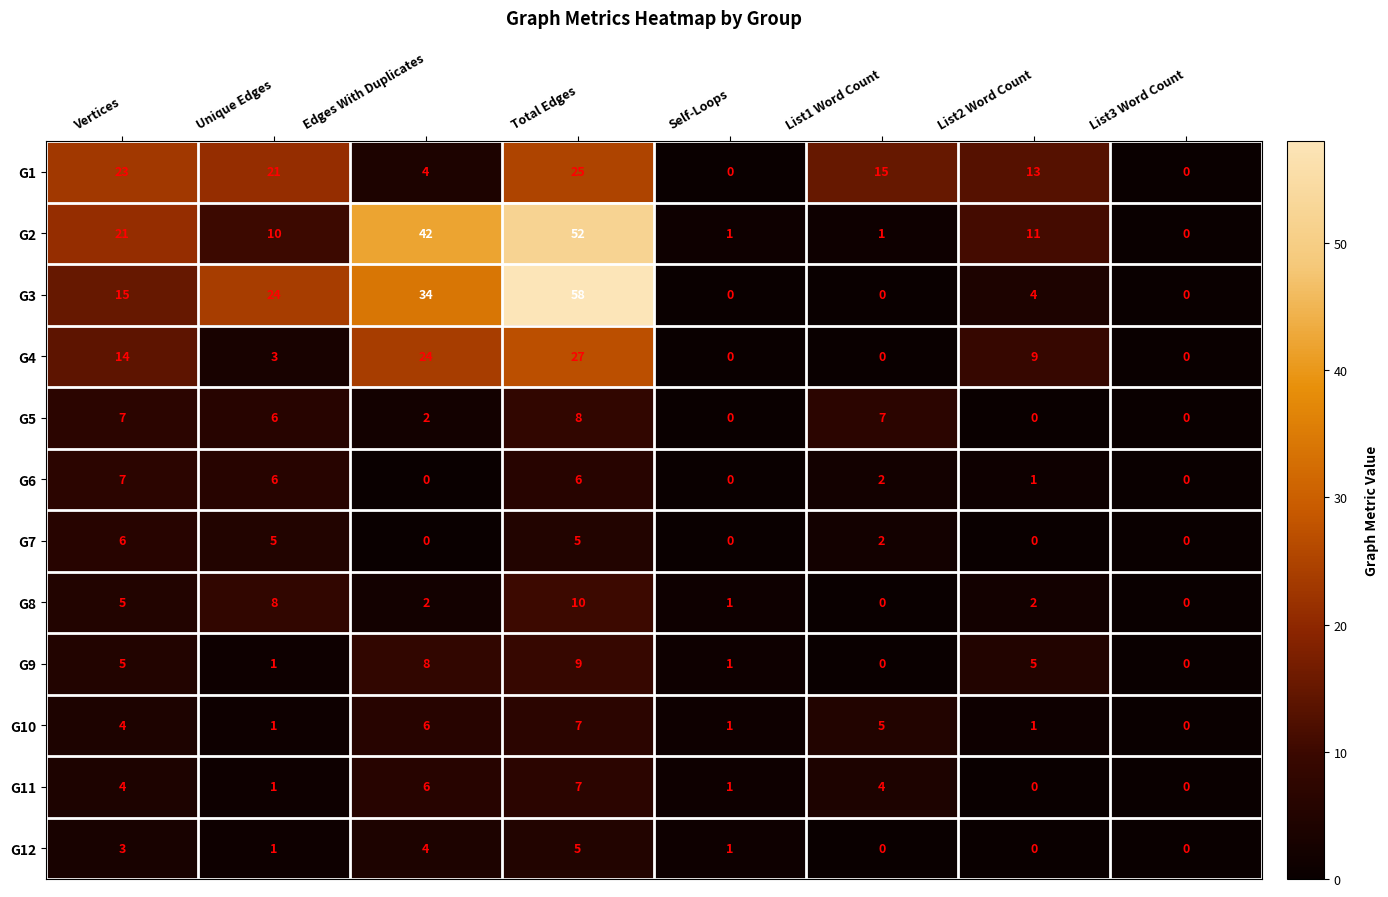

What is the sum of the G2 values at Vertices and Edges With Duplicates?

63